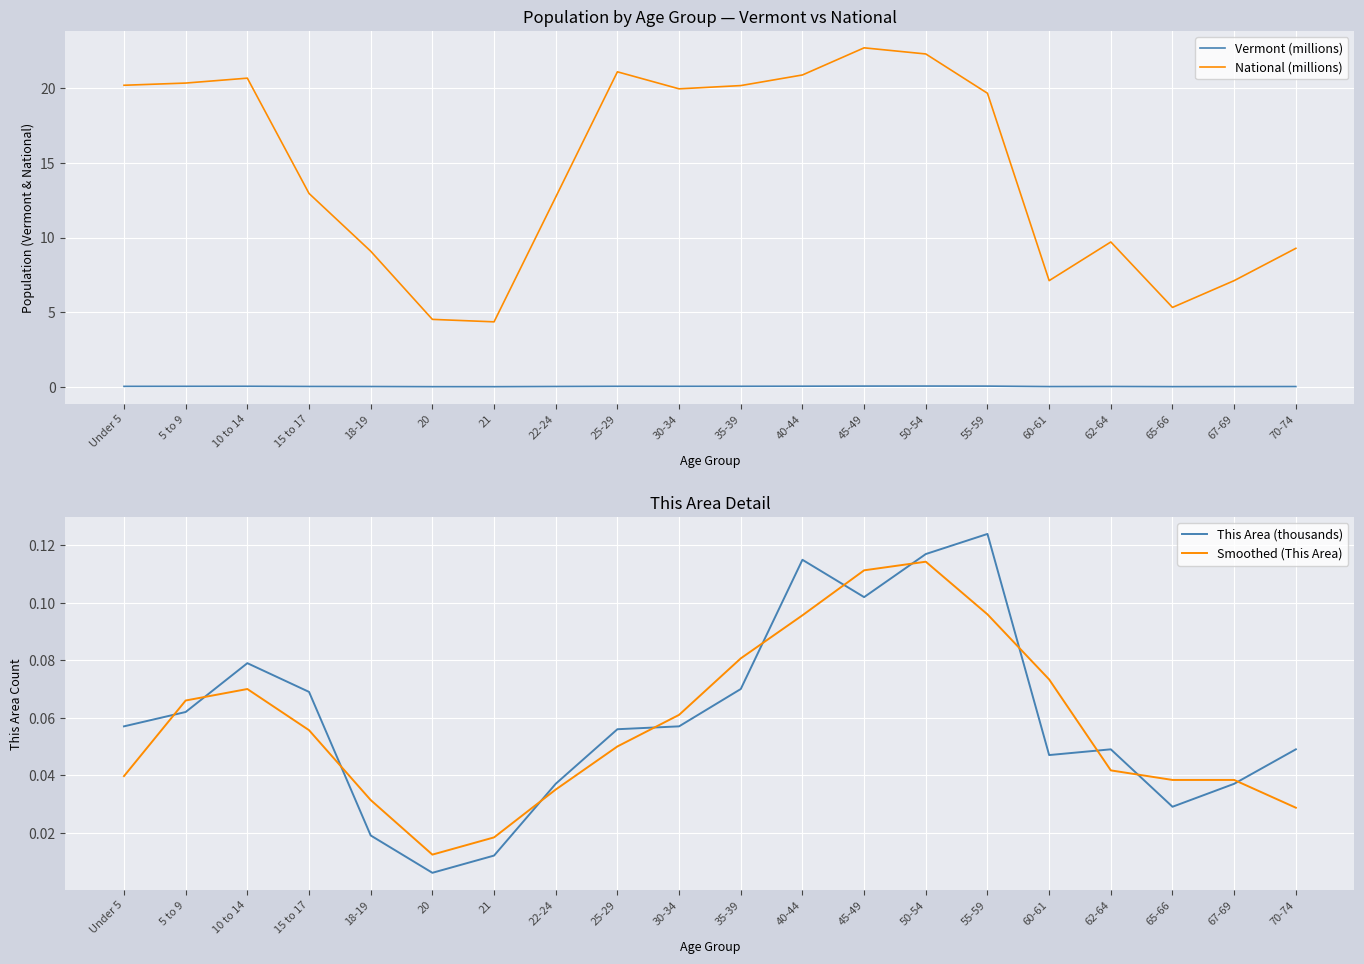

What is the label of the 19th point from the left?

67-69